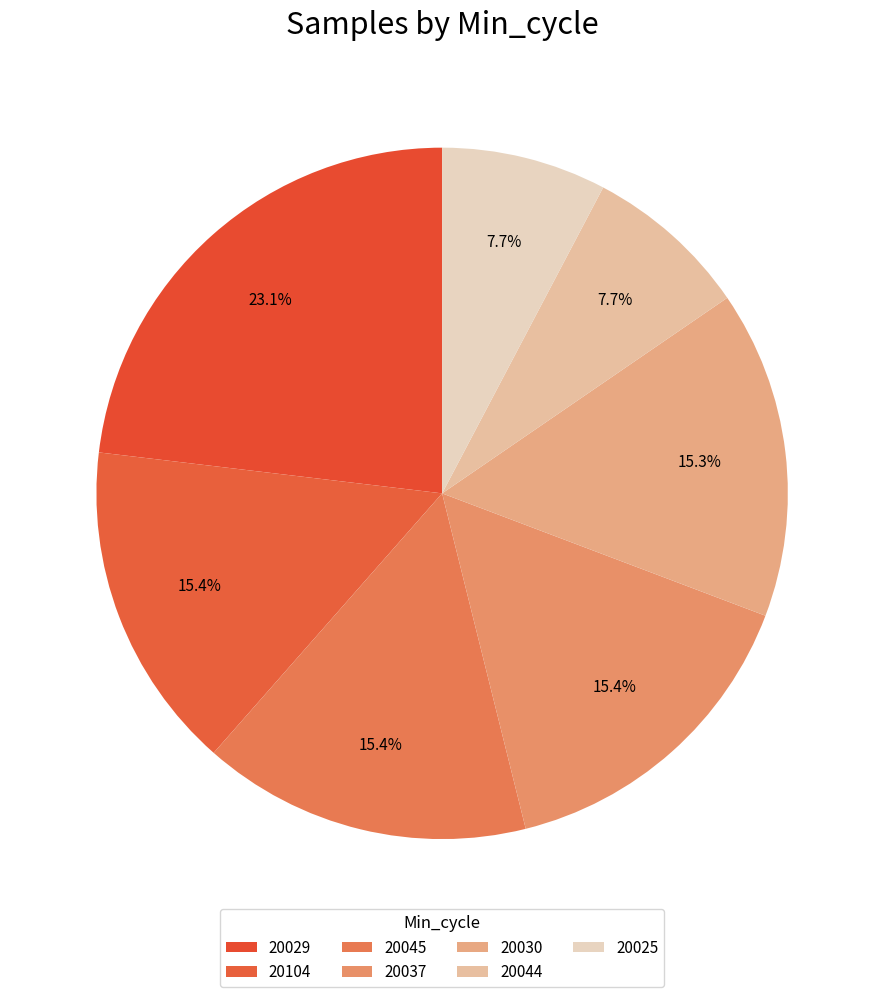

How many segments does this pie chart have?

7